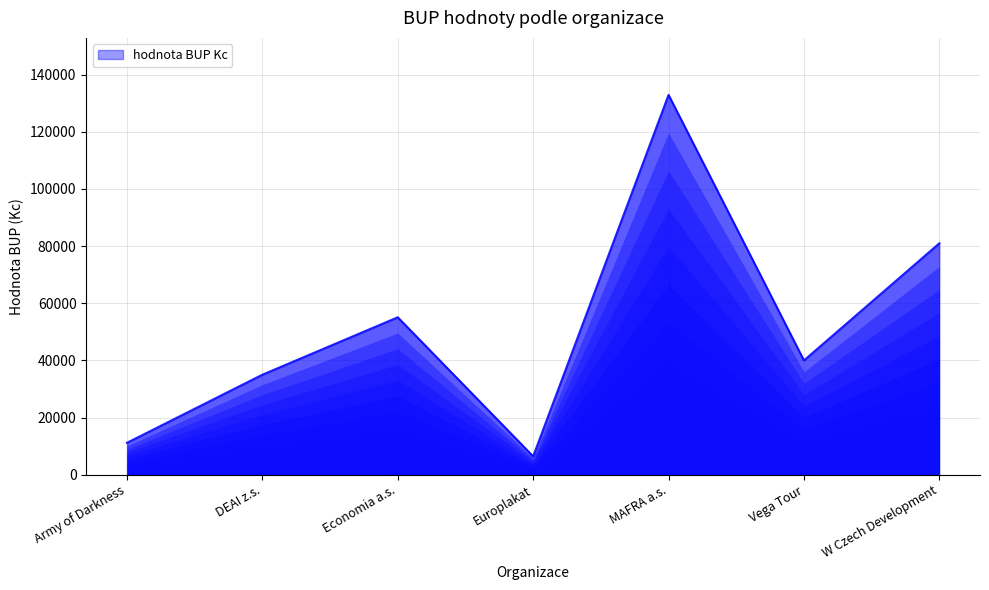

What position from the right is W Czech Development?

1